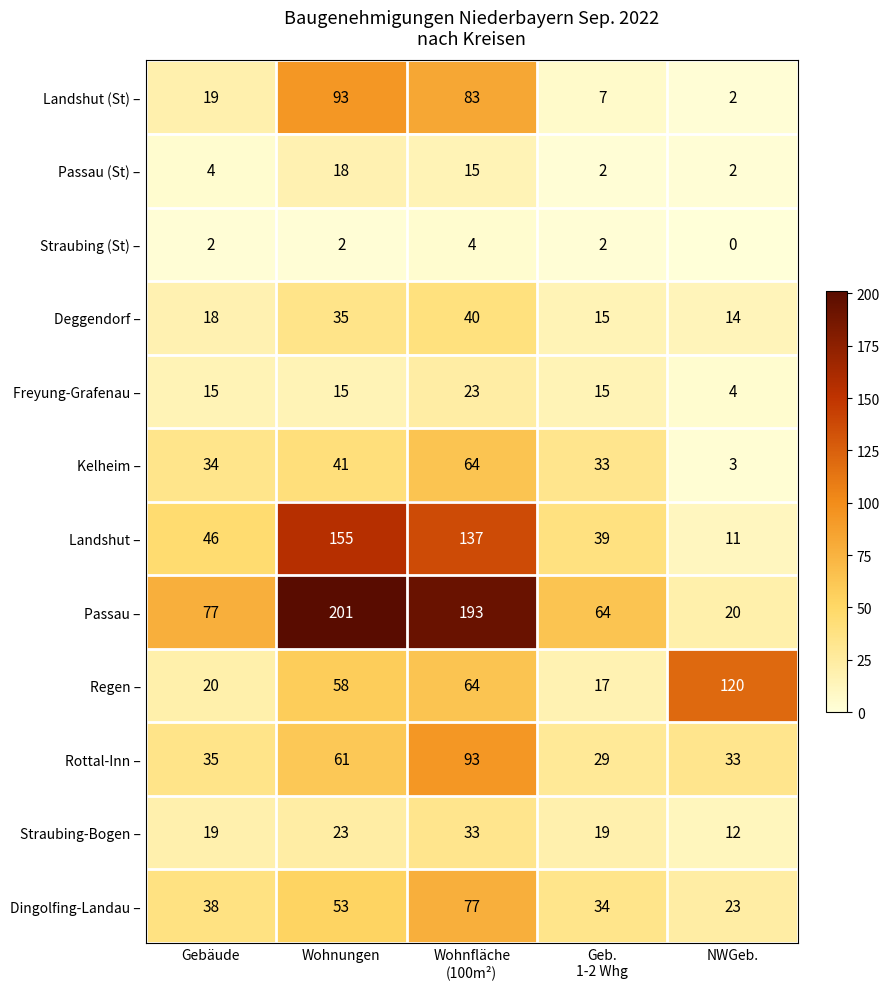

At which label is Passau – closest to 110?

Gebäude